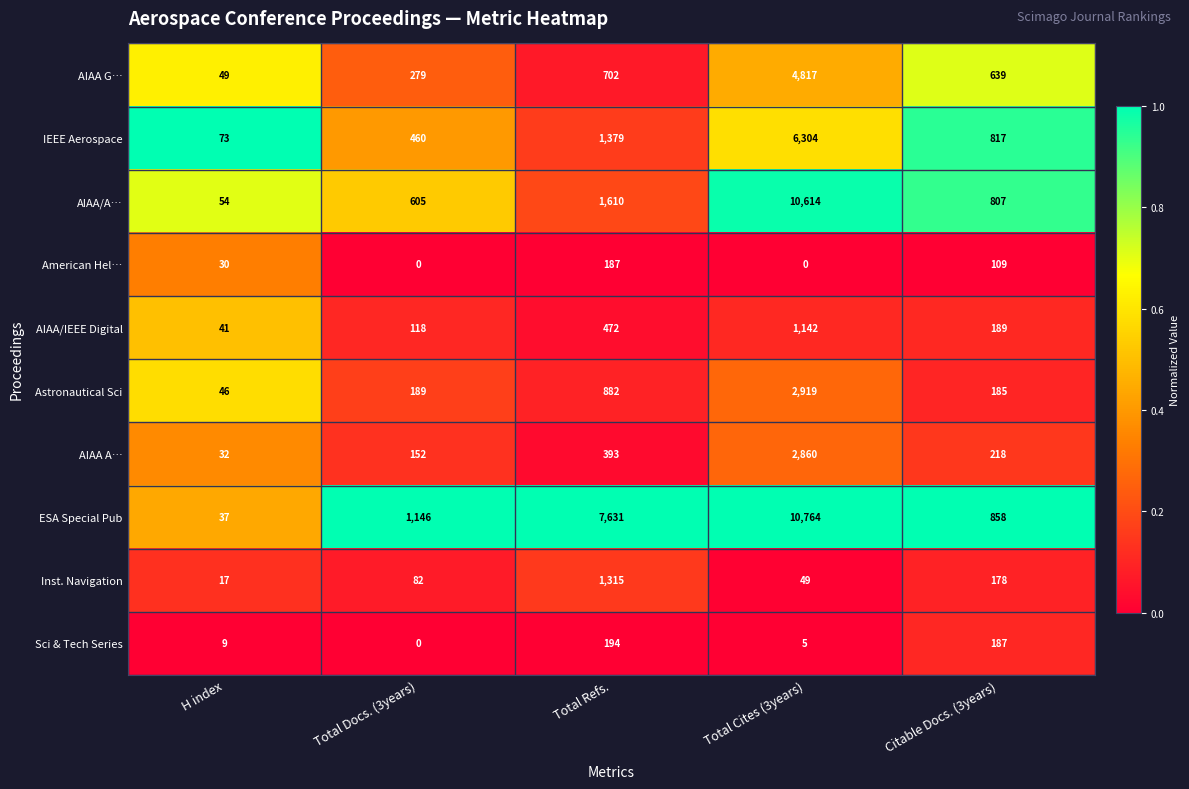

Which series has the largest total across all categories?

ESA Special Pub